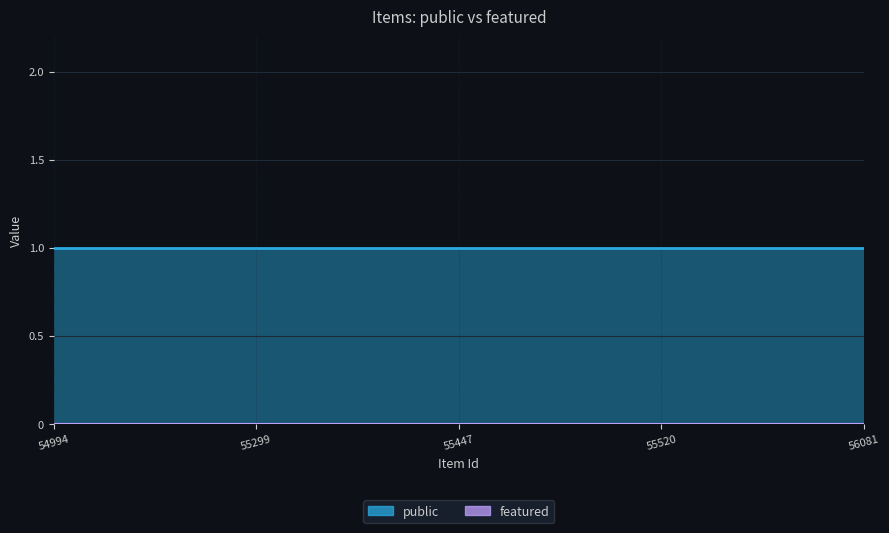

What is the greatest value displayed?

1